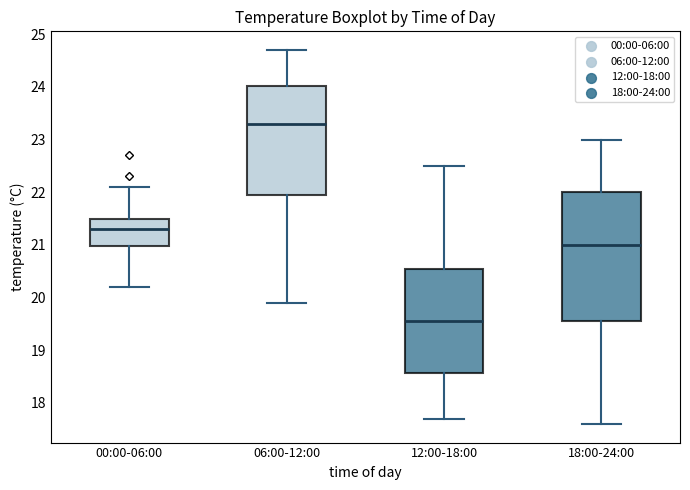

Reading left to right, transcribe this box plot: for each box, give where its median line is, the range the box spans, and where its two whiskers end, as read against the y-axis. The values are not printed on the chart, so give them approximately, as read against the axis.

00:00-06:00: median 21.3, box 21.0 to 21.5, whiskers 20.2 to 22.1
06:00-12:00: median 23.3, box 22.0 to 24.0, whiskers 19.9 to 24.7
12:00-18:00: median 19.6, box 18.6 to 20.6, whiskers 17.7 to 22.5
18:00-24:00: median 21.0, box 19.6 to 22.0, whiskers 17.6 to 23.0